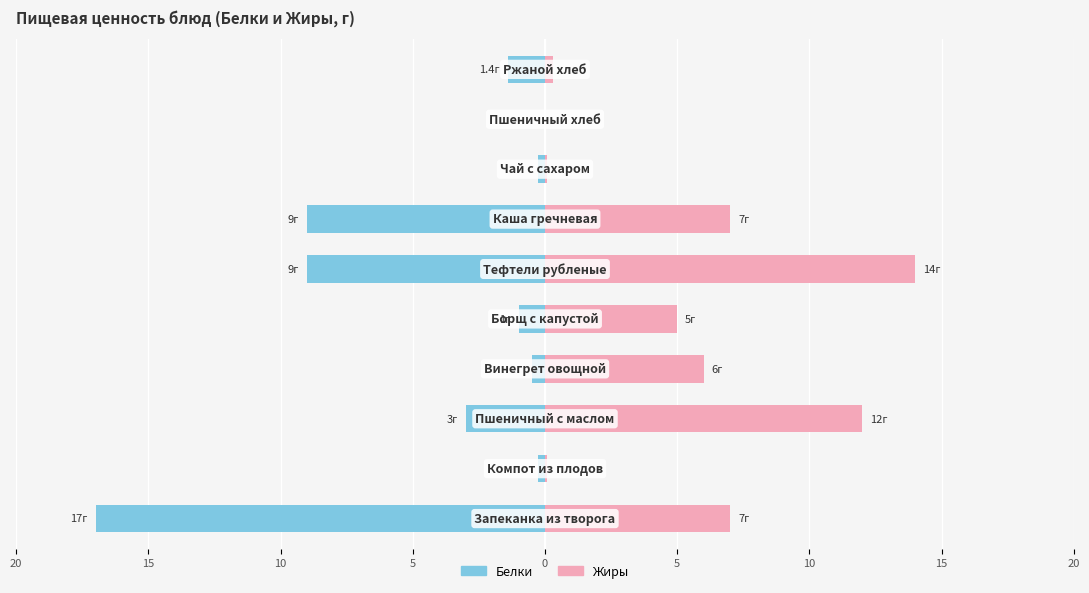

Reading left to right, extract all data points from this chart.

Белки: -17.0	-0.3	-3.0	-0.5	-1.0	-9.0	-9.0	-0.3	0.0	-1.4
Жиры: 7.0	0.1	12.0	6.0	5.0	14.0	7.0	0.1	0.0	0.3